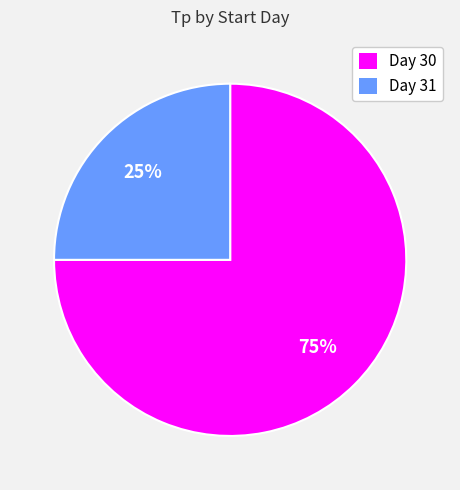

Rank the categories by value from lowest to highest.

Day 31, Day 30